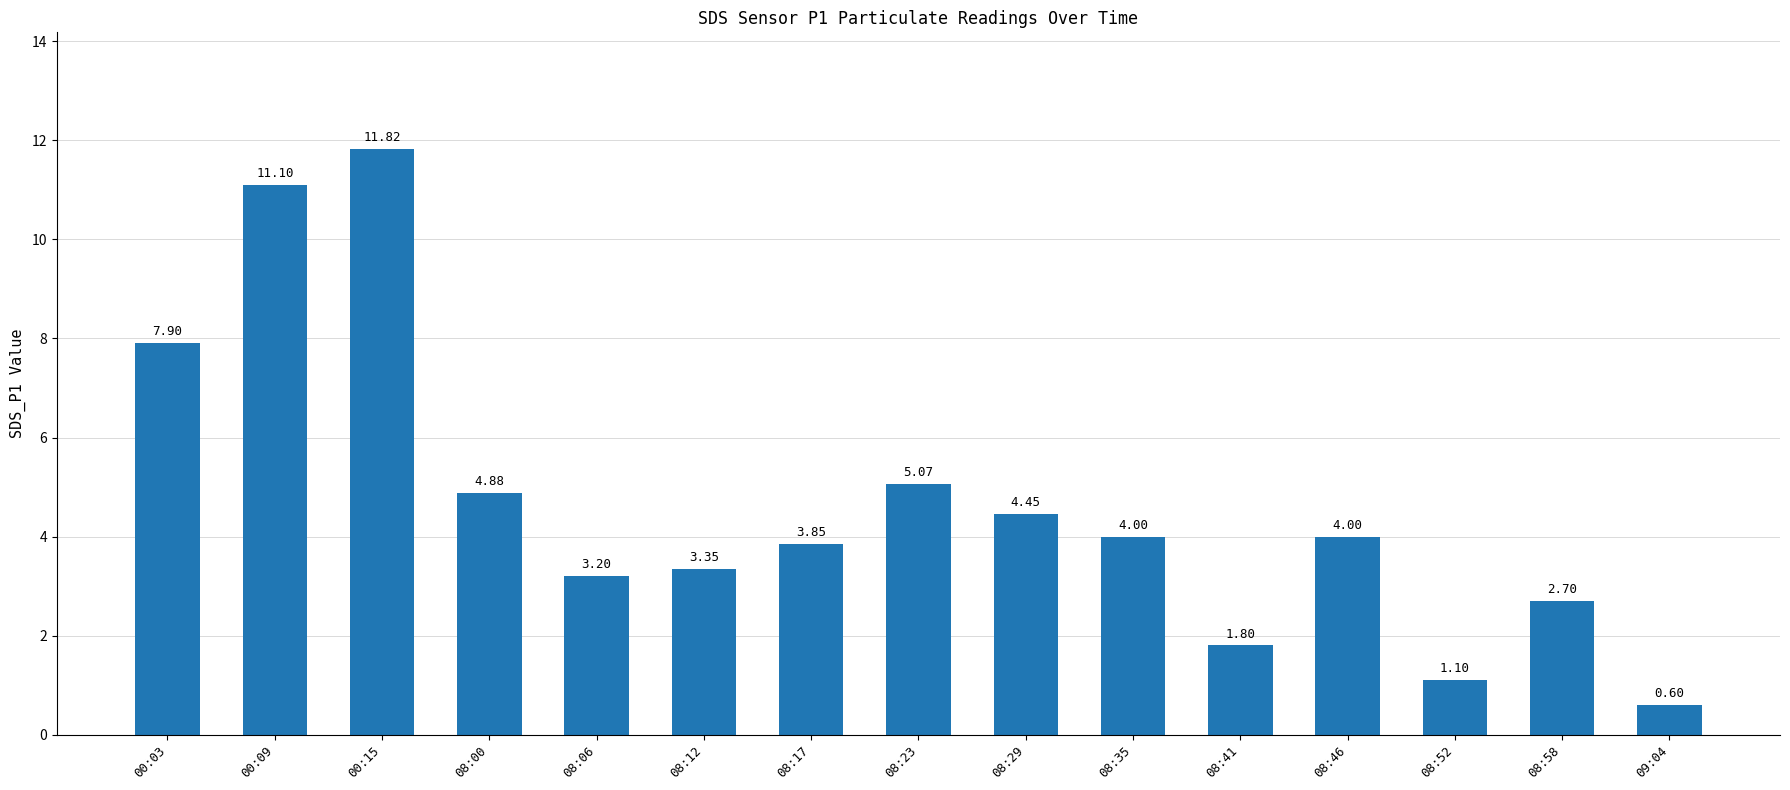

Which category has the lowest value across all series?

09:04